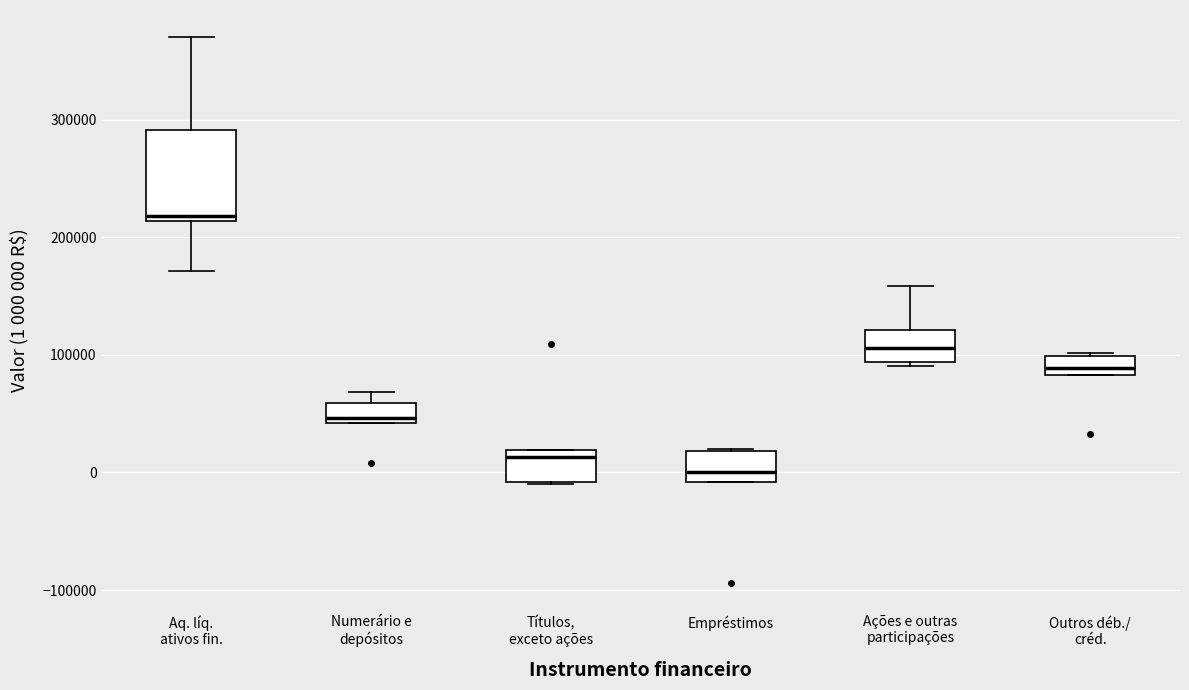

Comparing the boxes themselves (not the whiskers), which one is the tallest?

Aq. líq. ativos fin.